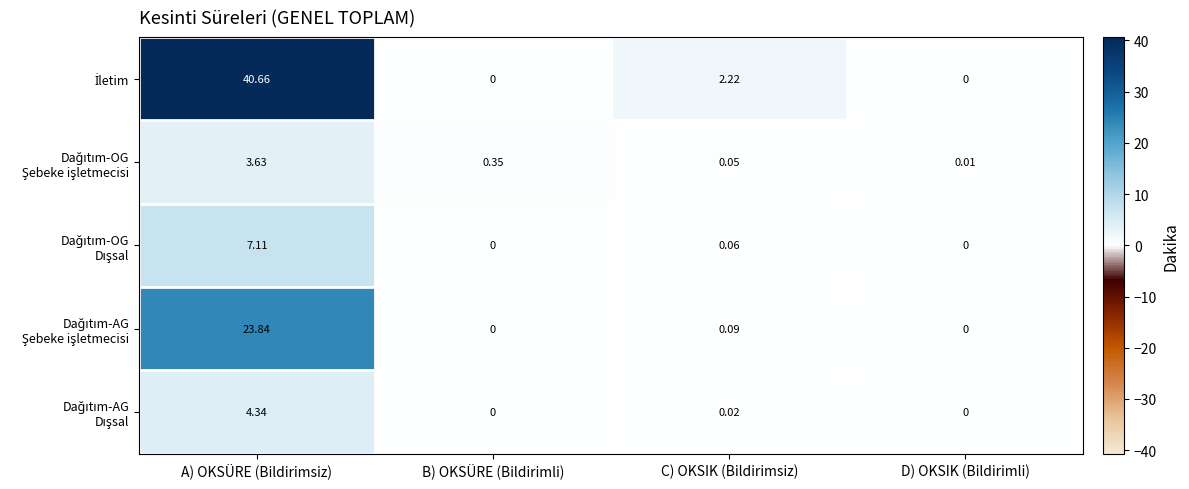

At which category does the chart reach its peak across all series?

A) OKSÜRE (Bildirimsiz)